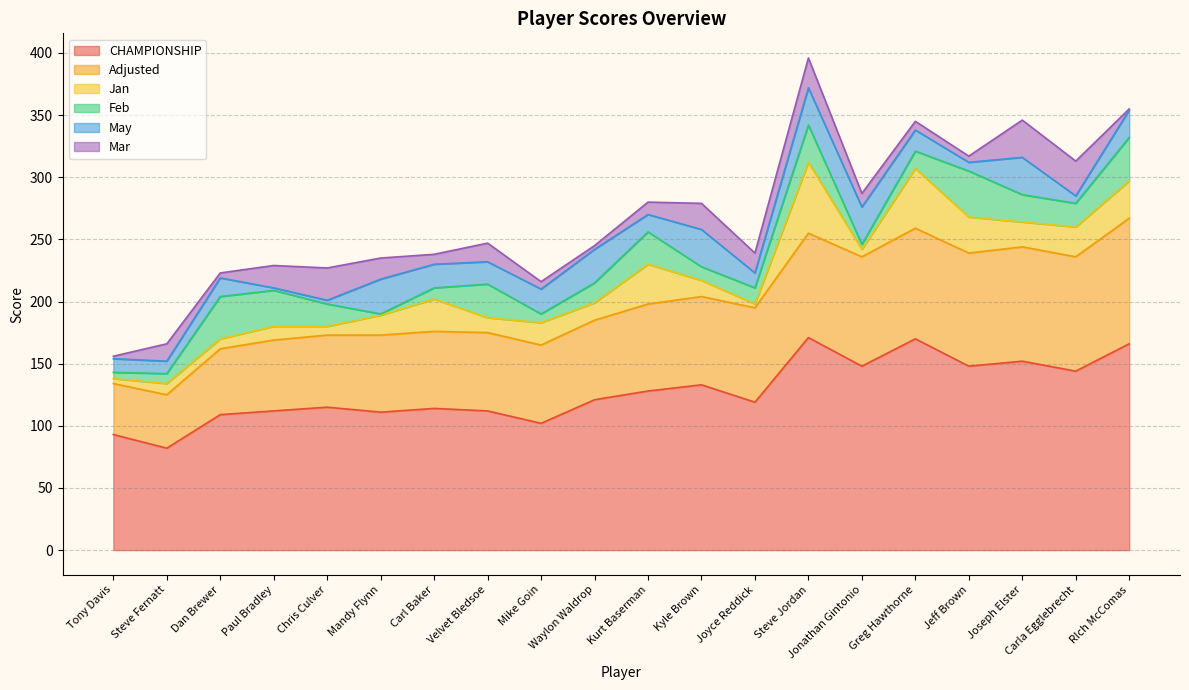

Is it true that Adjusted equals 62 at Mandy Flynn?

True